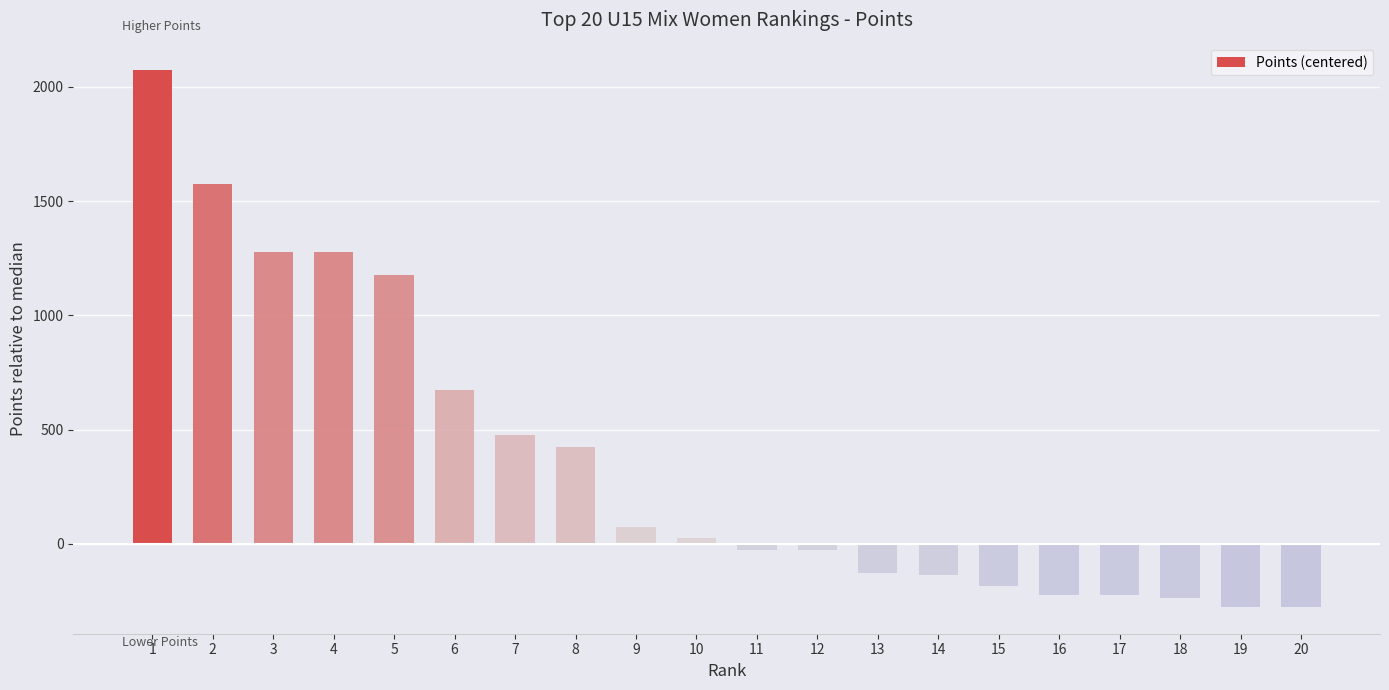

Count the number of data series in this chart.

1